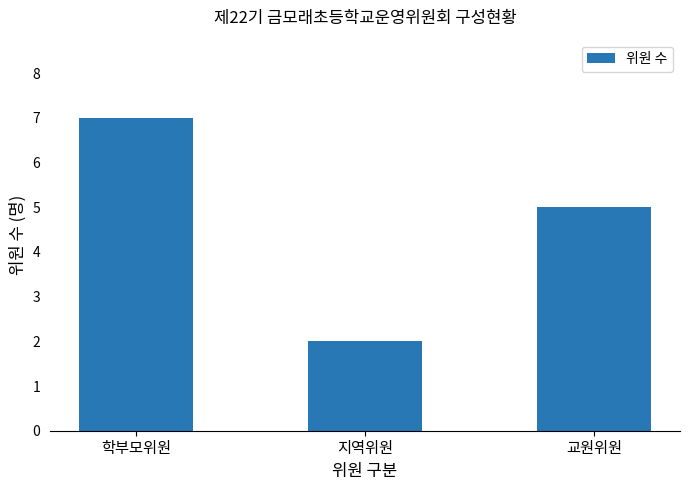

What is the difference between the maximum and minimum values?

5